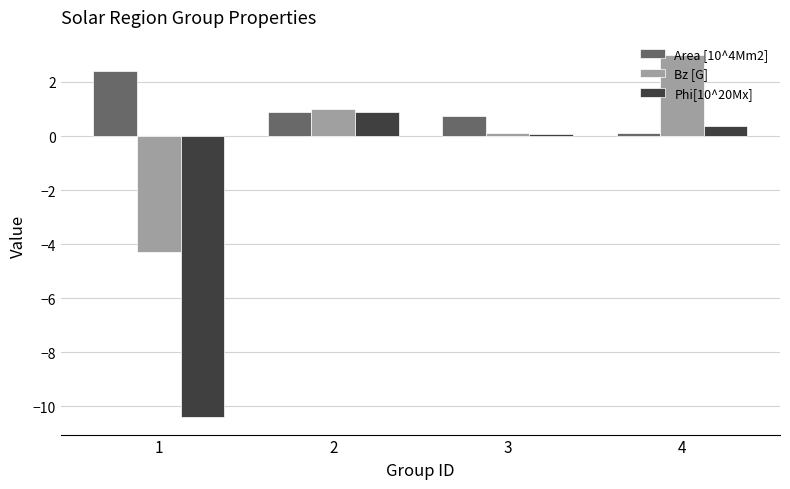

What is the sum of all Phi[10^20Mx] values?

-9.1